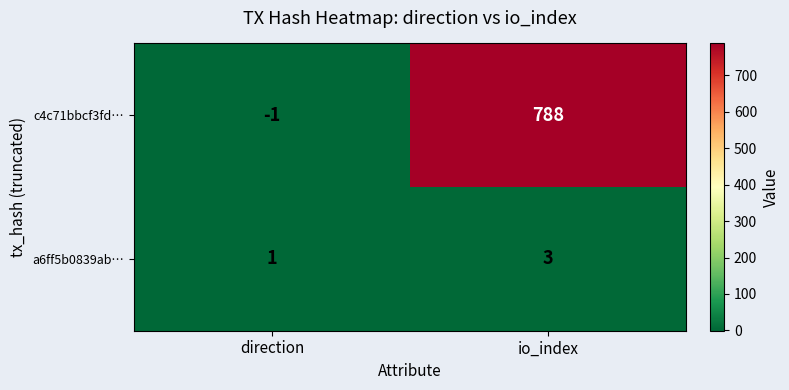

Which label corresponds to the largest value in the chart?

io_index